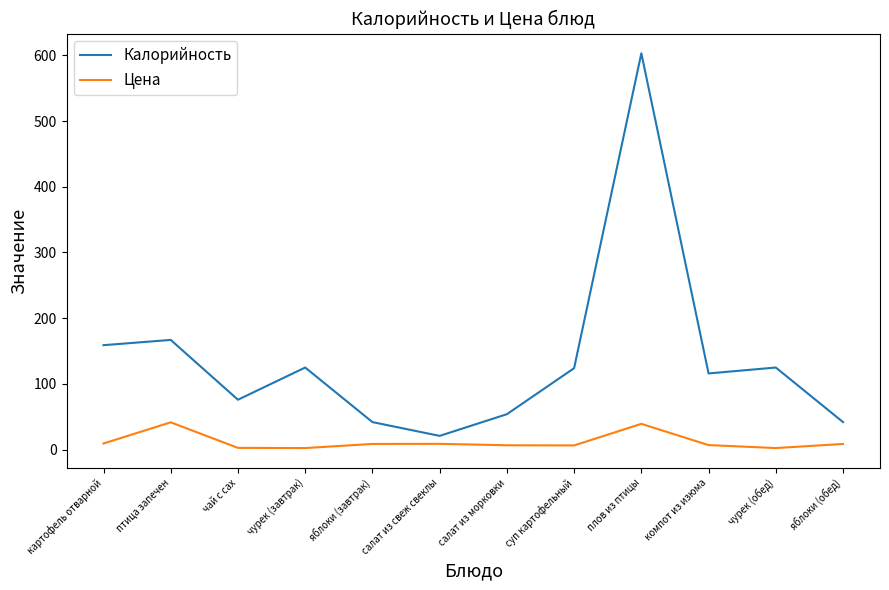

What is the difference between the Калорийность values at чай с сах and салат из морковки?

22.0